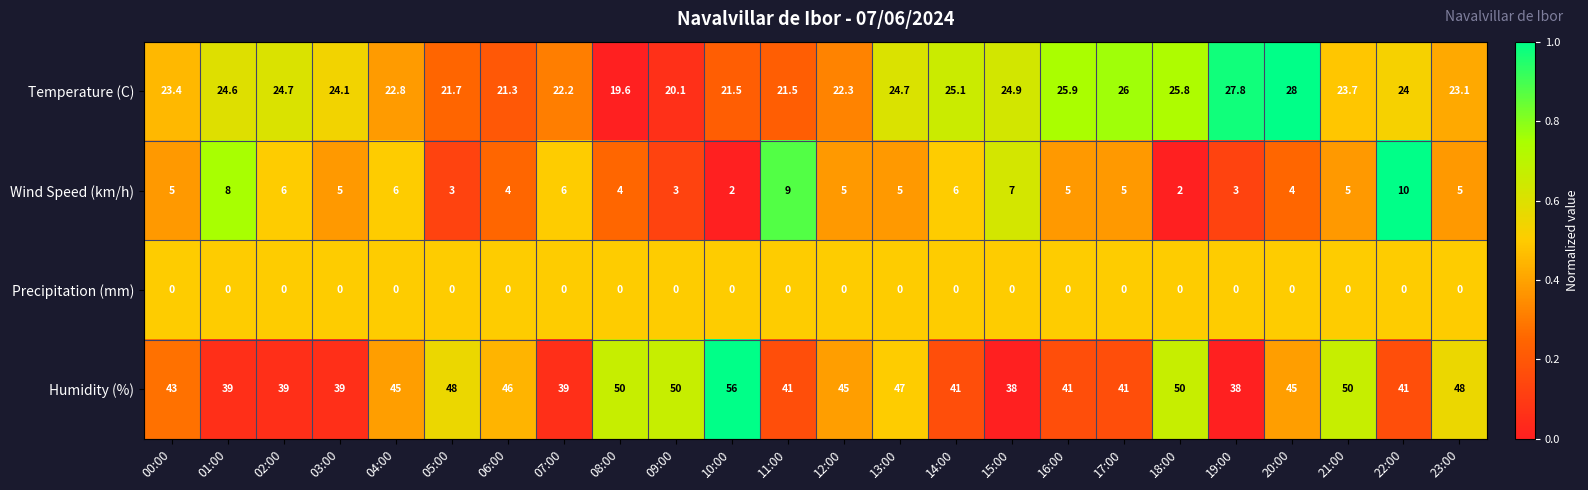

Count the number of categories in the chart.

24